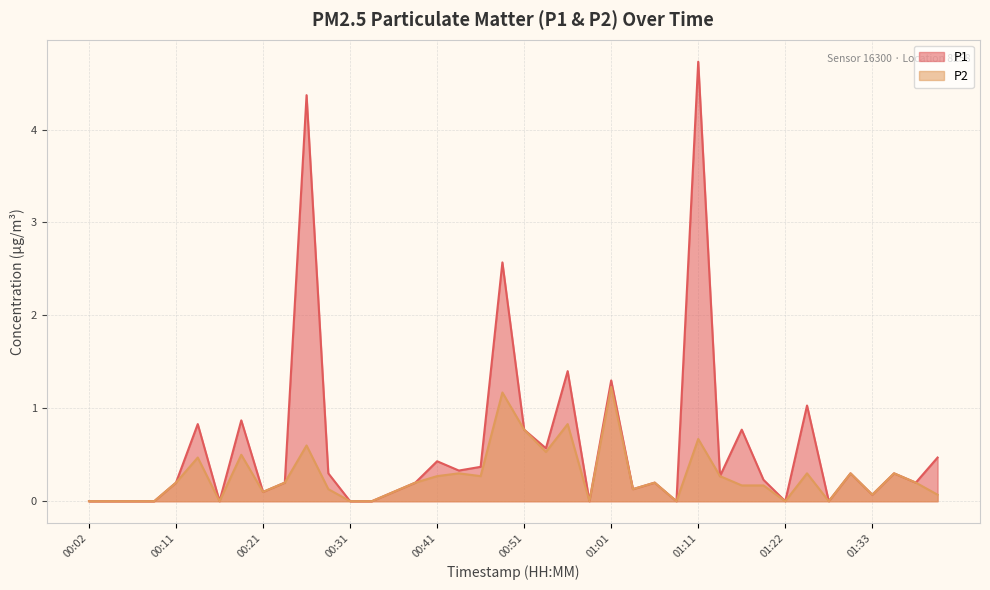

Reading right to left, what are all the values shown in this chart?

P1: 01:41=0.5	01:38=0.2	01:36=0.3	01:33=0.1	01:30=0.3	01:27=0.0	01:25=1.0	01:22=0.0	01:19=0.2	01:17=0.8	01:14=0.3	01:11=4.7	01:09=0.0	01:06=0.2	01:03=0.1	01:01=1.3	00:58=0.0	00:56=1.4	00:53=0.6	00:51=0.8	00:48=2.6	00:46=0.4	00:43=0.3	00:41=0.4	00:38=0.2	00:36=0.1	00:33=0.0	00:31=0.0	00:29=0.3	00:26=4.4	00:24=0.2	00:21=0.1	00:19=0.9	00:16=0.0	00:14=0.8	00:11=0.2	00:09=0.0	00:06=0.0	00:04=0.0	00:02=0.0
P2: 01:41=0.1	01:38=0.2	01:36=0.3	01:33=0.1	01:30=0.3	01:27=0.0	01:25=0.3	01:22=0.0	01:19=0.2	01:17=0.2	01:14=0.3	01:11=0.7	01:09=0.0	01:06=0.2	01:03=0.1	01:01=1.2	00:58=0.0	00:56=0.8	00:53=0.5	00:51=0.8	00:48=1.2	00:46=0.3	00:43=0.3	00:41=0.3	00:38=0.2	00:36=0.1	00:33=0.0	00:31=0.0	00:29=0.1	00:26=0.6	00:24=0.2	00:21=0.1	00:19=0.5	00:16=0.0	00:14=0.5	00:11=0.2	00:09=0.0	00:06=0.0	00:04=0.0	00:02=0.0